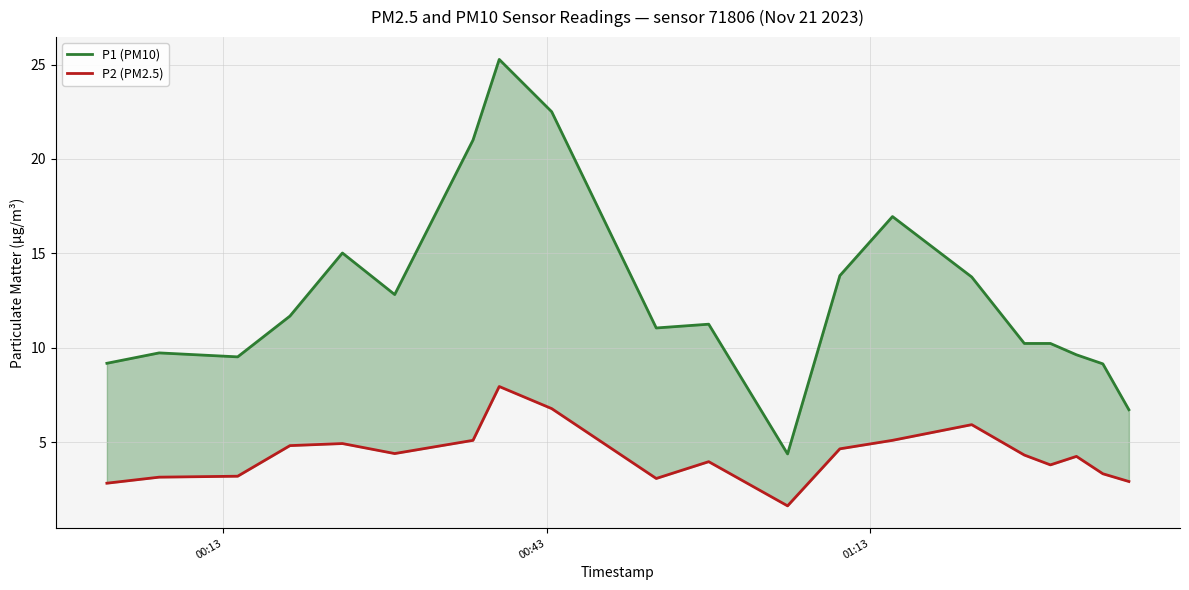

True or false: P2 (PM2.5) and P1 (PM10) cross at least once.

False